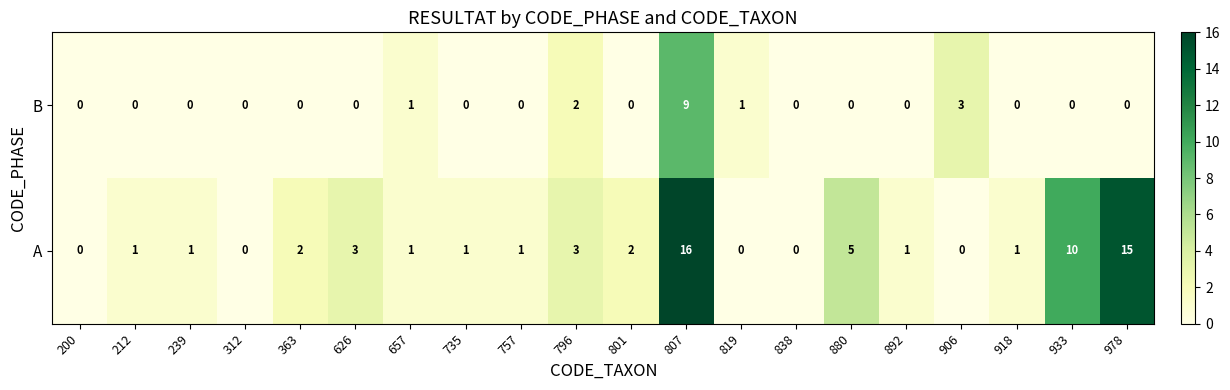

What is the sum of the A values at 735 and 796?

4